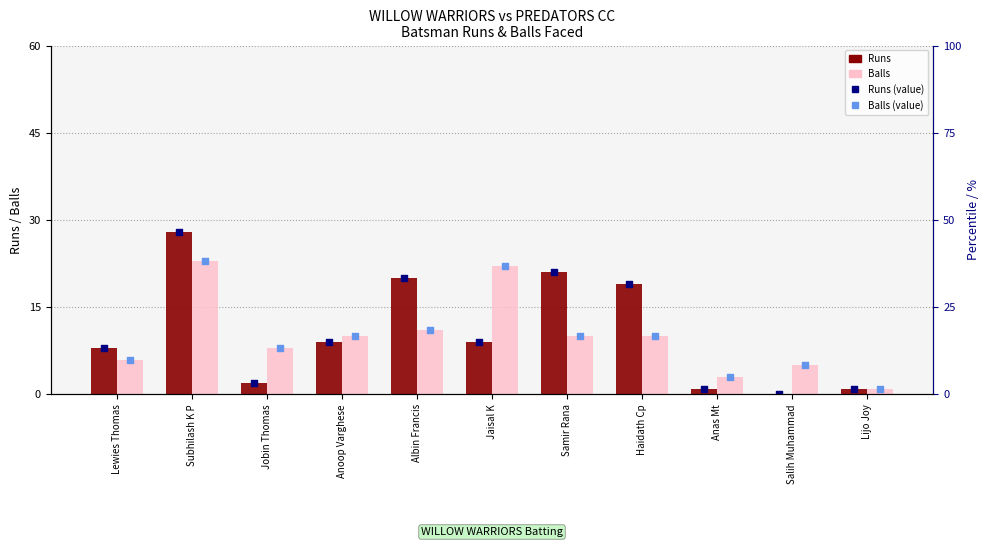

What is the total value across all series at Anas Mt?

8